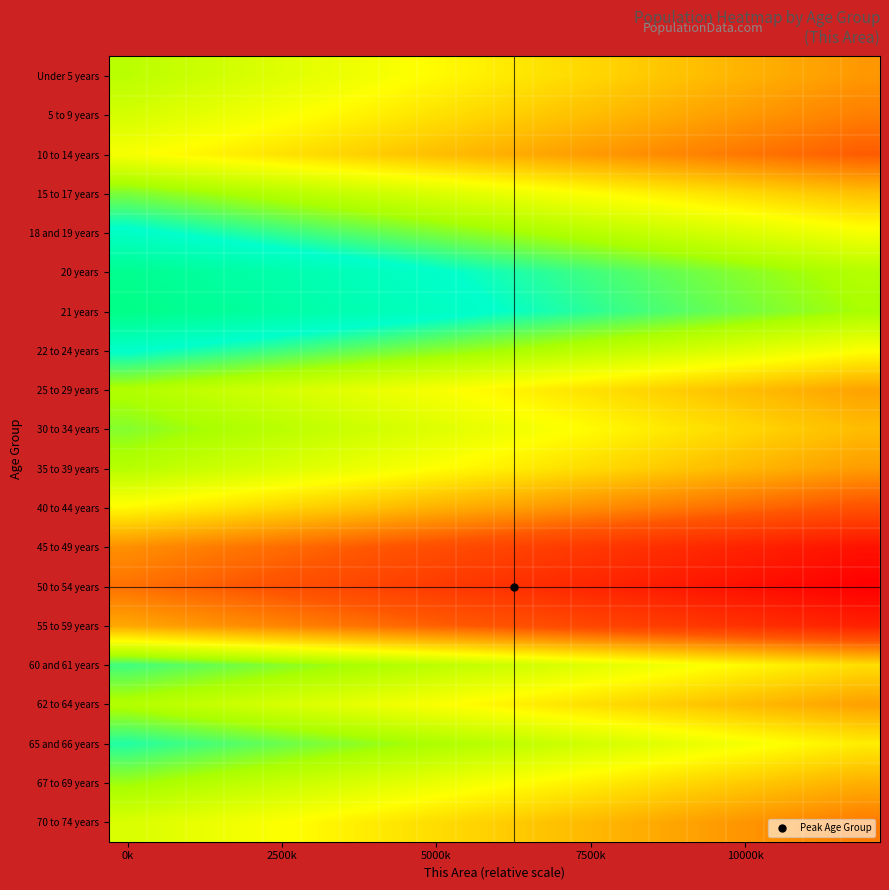

How many data points does each series have?

20